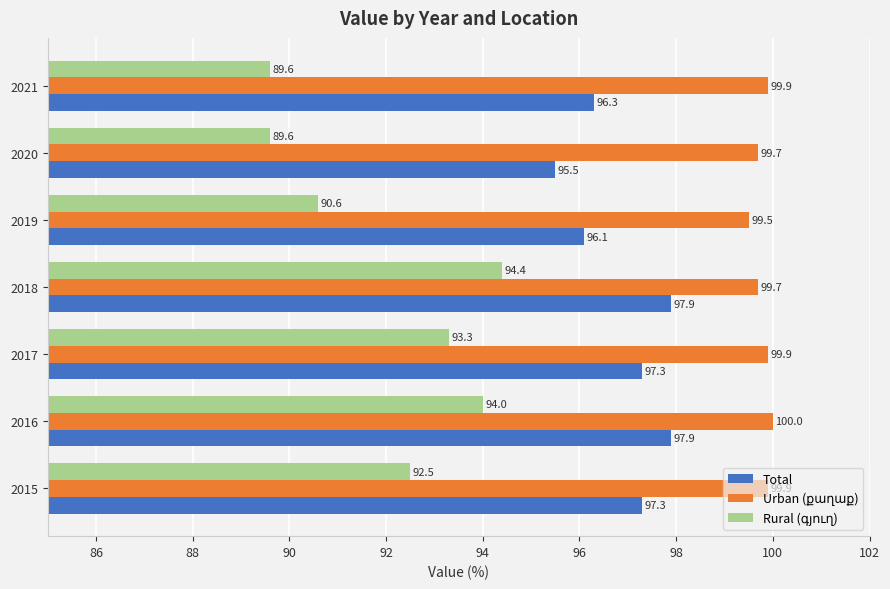

What is the difference between the maximum and minimum values in the Total series?

2.4